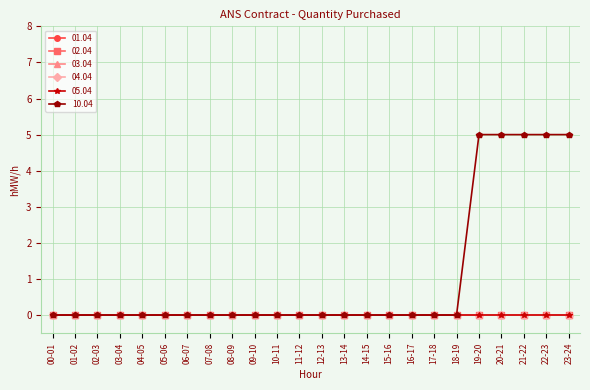

Which series has the largest total across all categories?

10.04